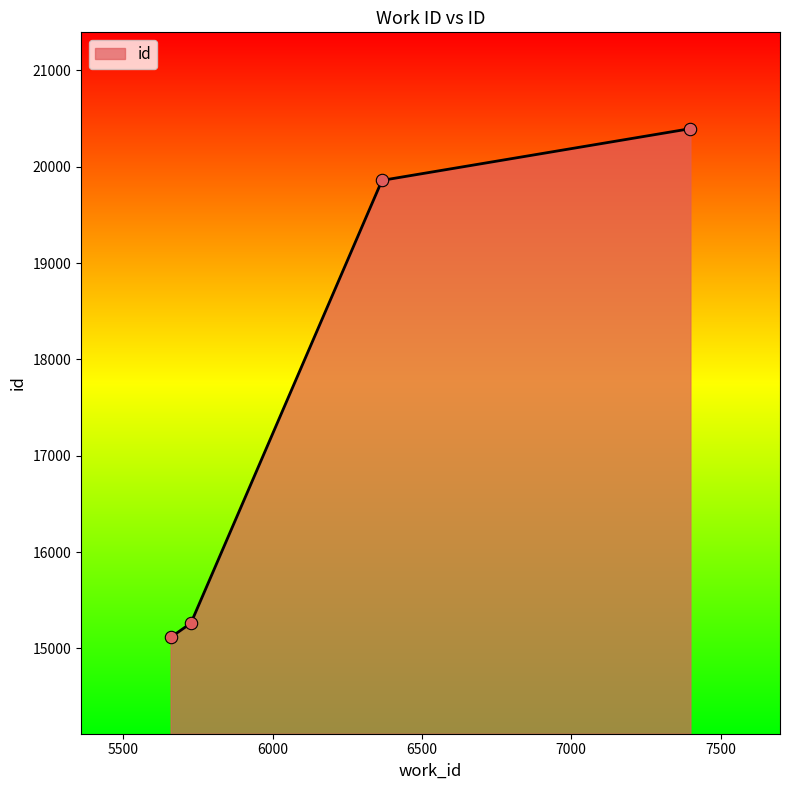

What is the ratio of the value at 7399 to the value at 6366?

1.0